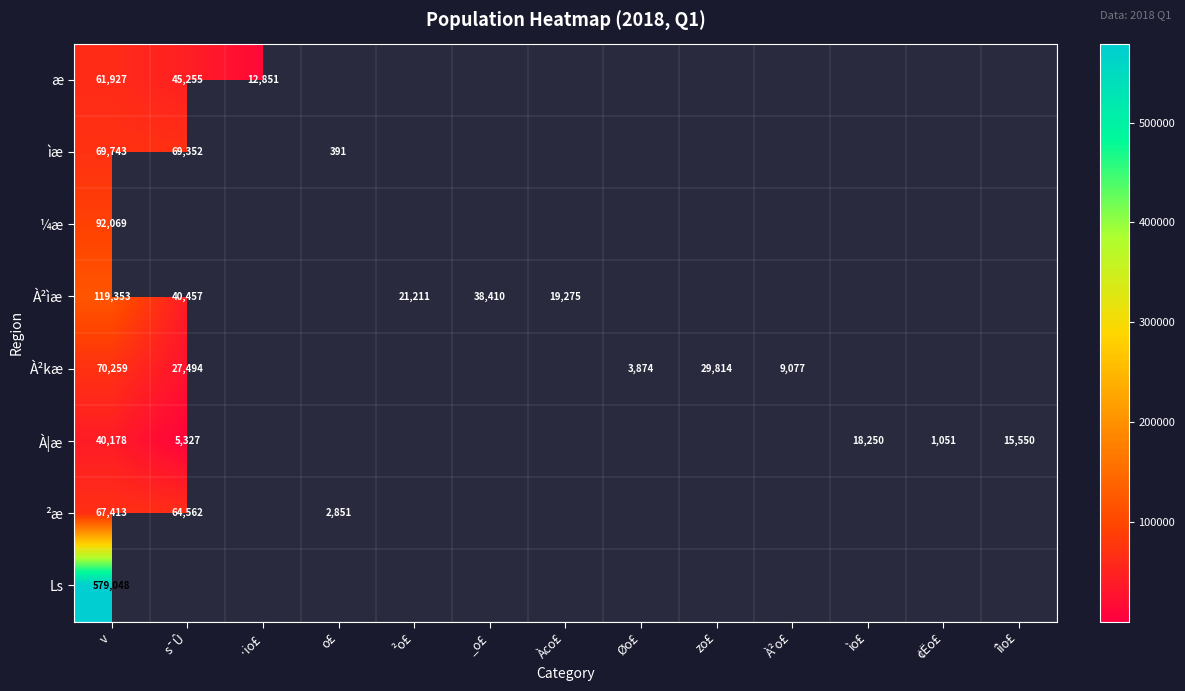

Is it true that ìæ equals 172 at o£?

False